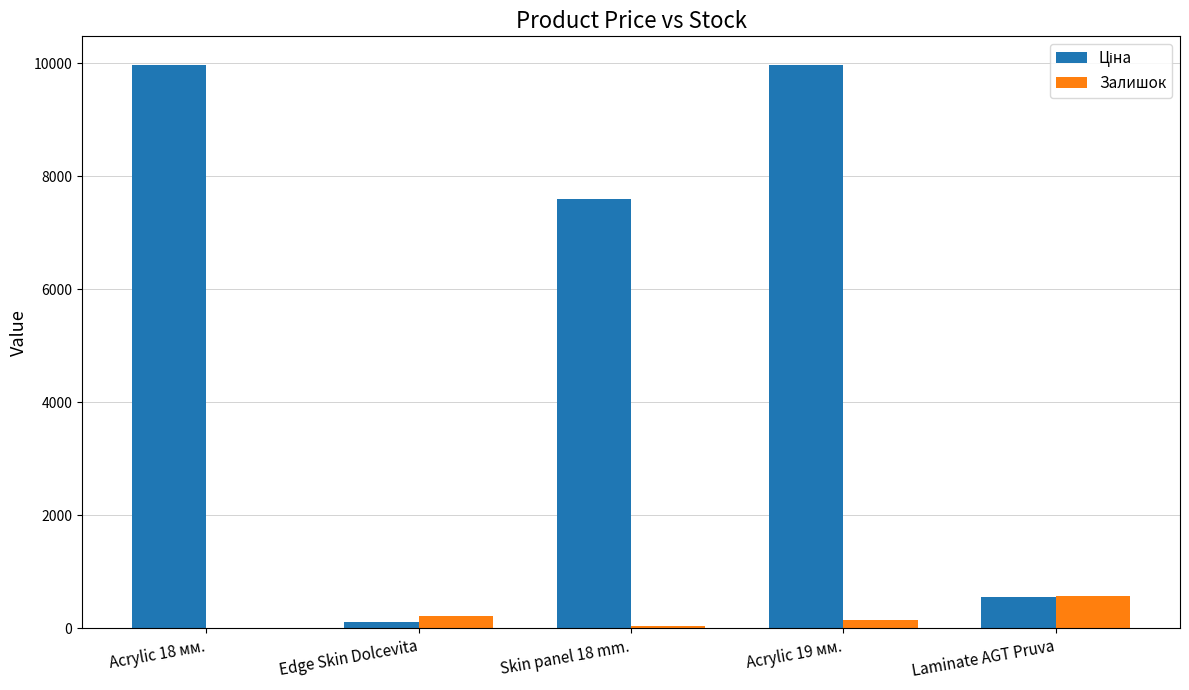

What is the total value across all series at Laminate AGT Pruva?

1131.0